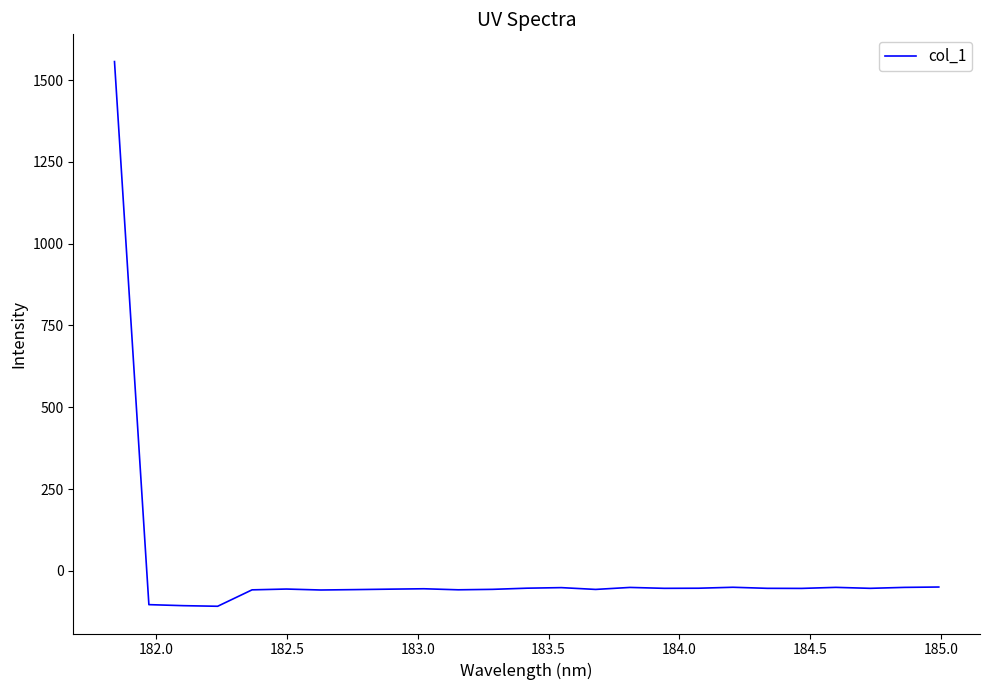

What is the smallest value displayed?

-108.3